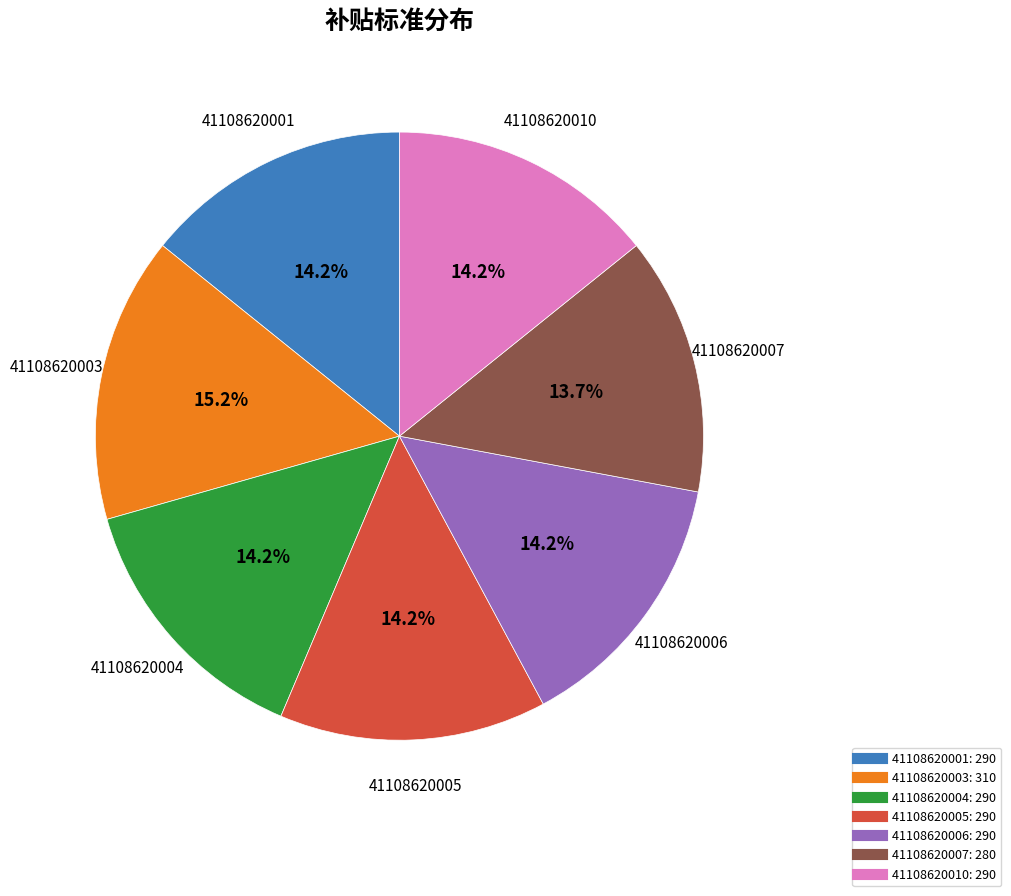

What is the total percentage of 41108620003 and 41108620001?

29.4%